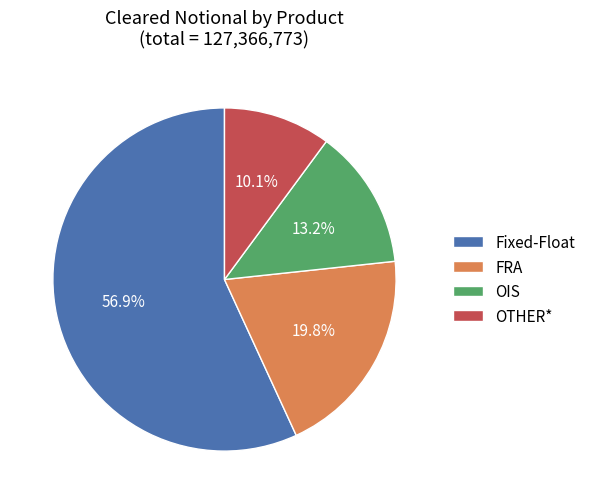

To the nearest percent, what portion does Fixed-Float represent?

57%